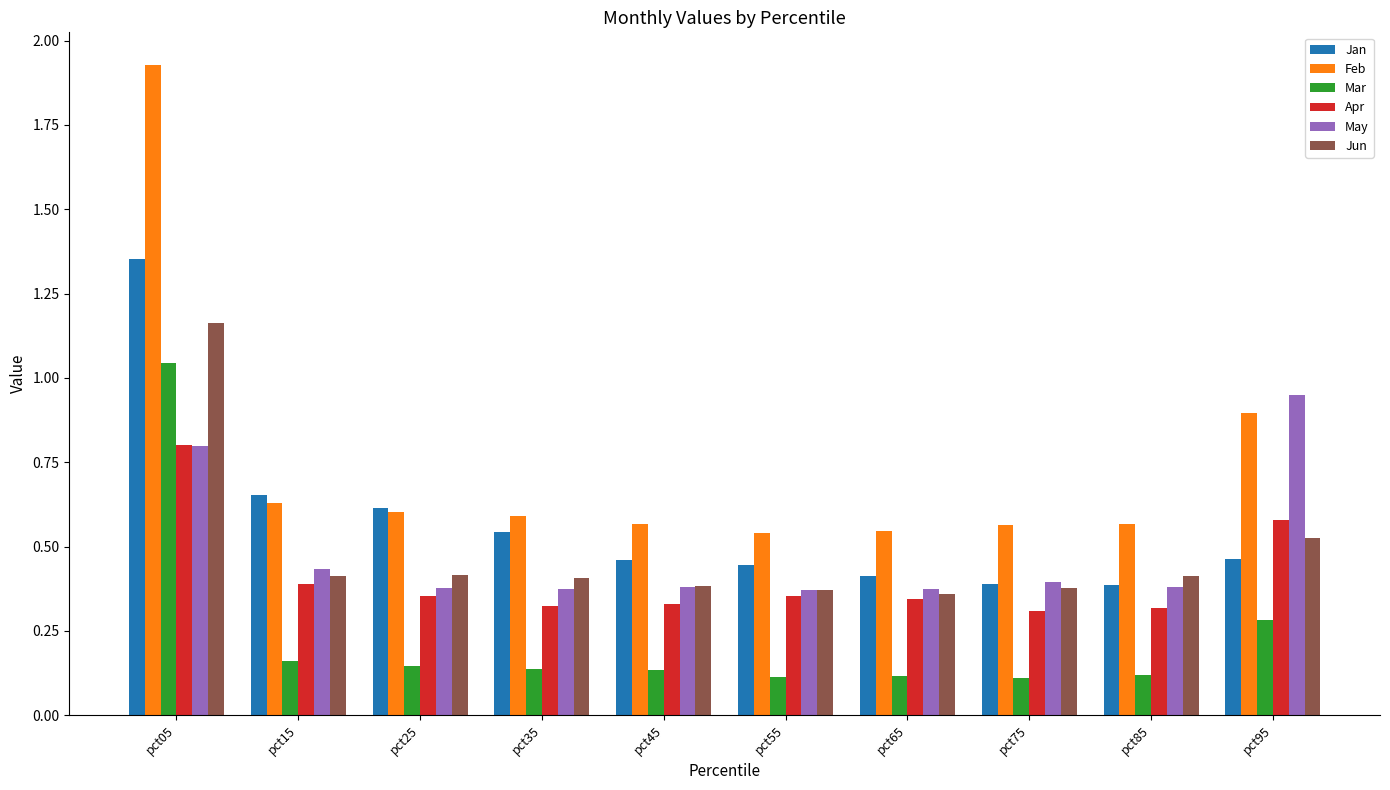

How many bars are there in each group?

6